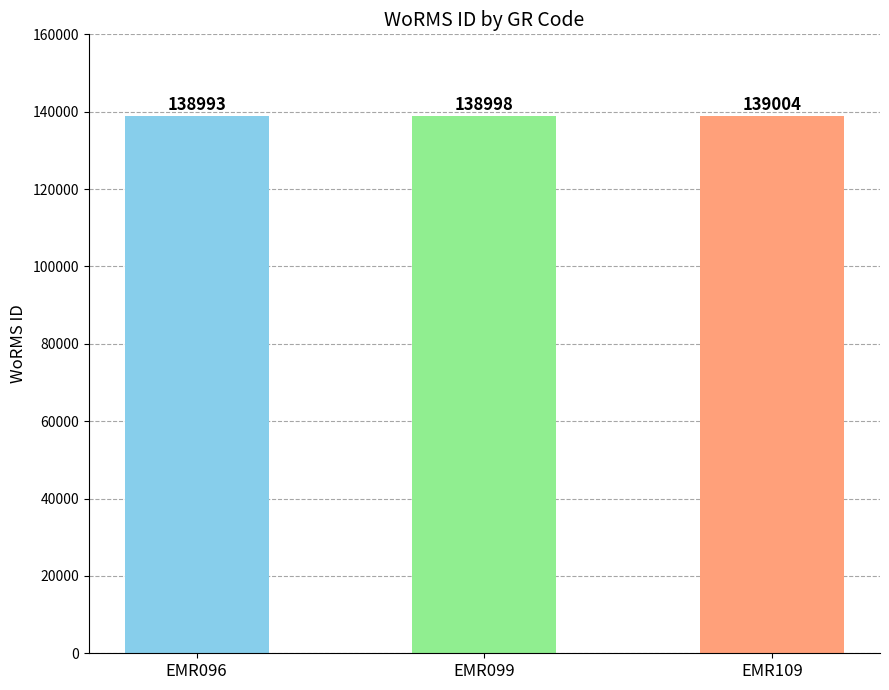

List the labels in order of value, largest first.

EMR109, EMR099, EMR096